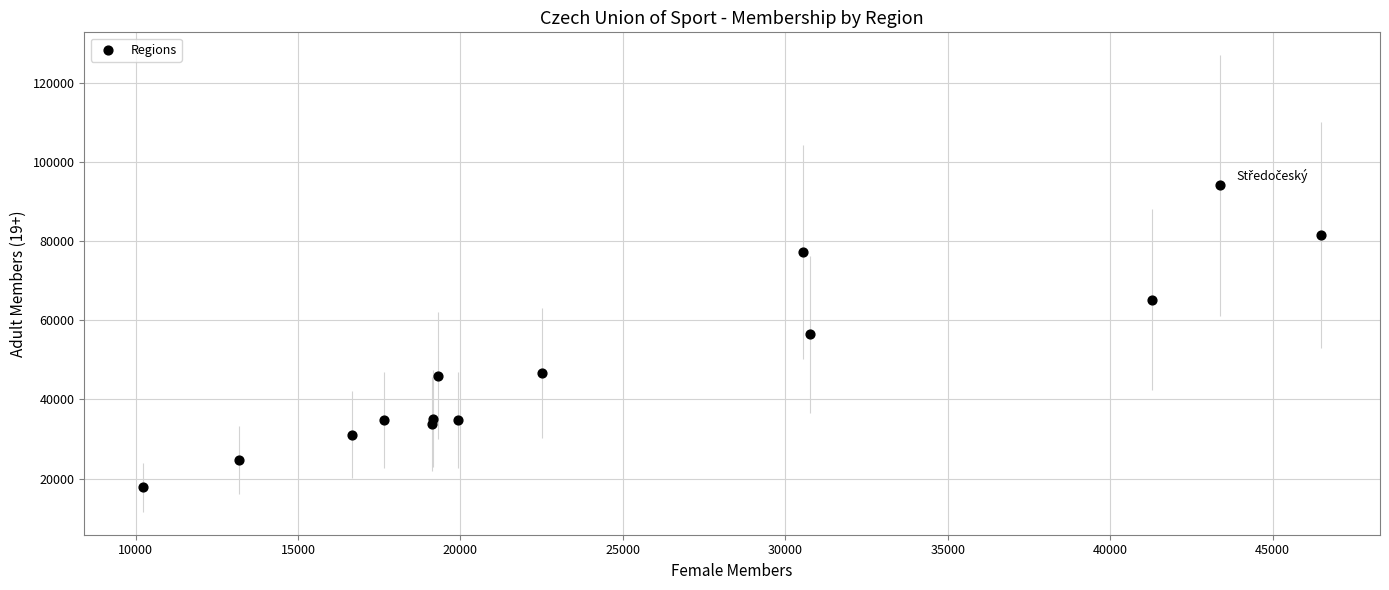

What is the range of X values (max minus min)?

36260